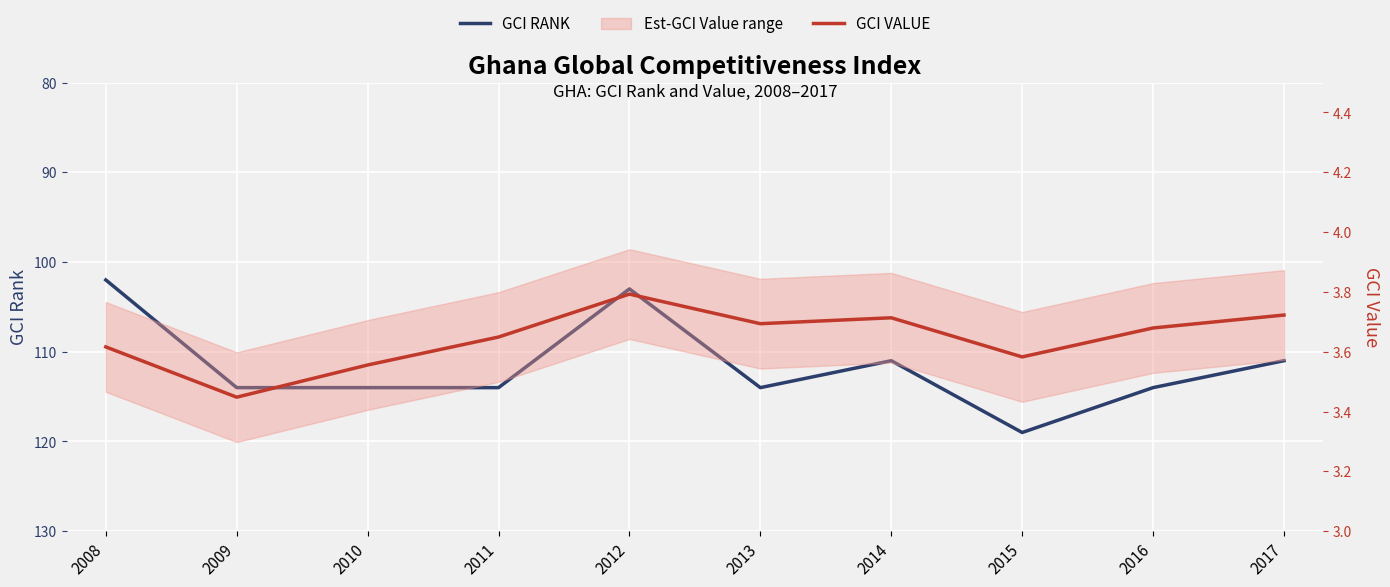

At which category does the chart reach its minimum across all series?

2009